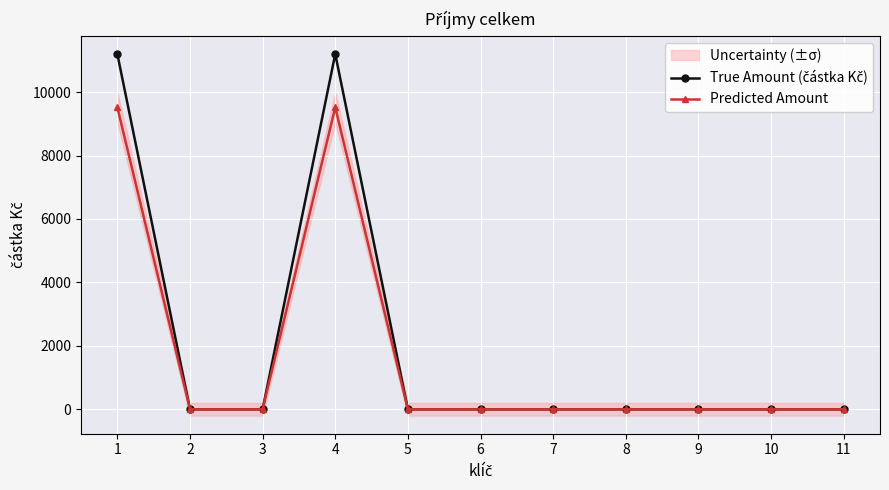

Where is True Amount (částka Kč) nearest to the value 5600?

1